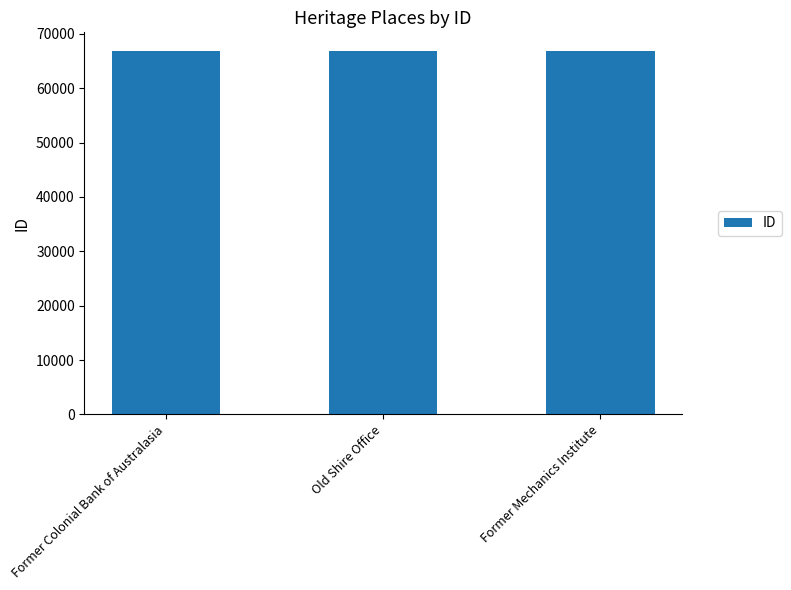

How many bars are there in total?

3